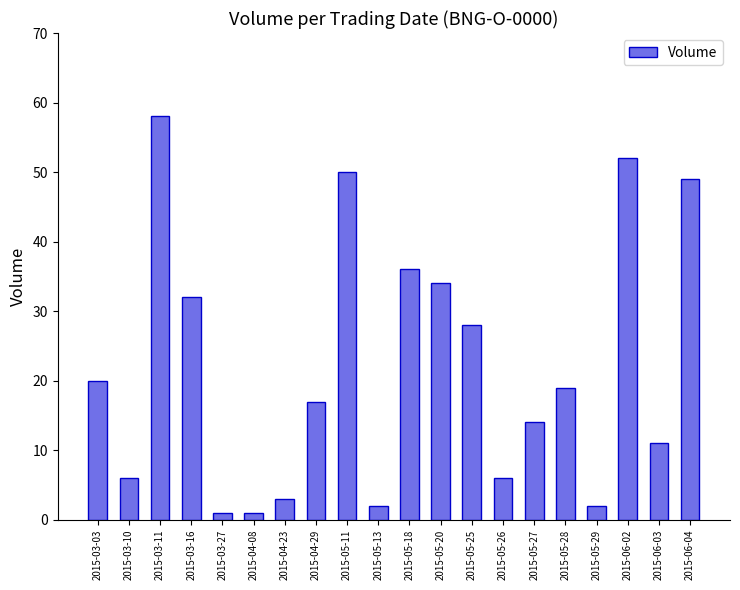

What is the average value?

22